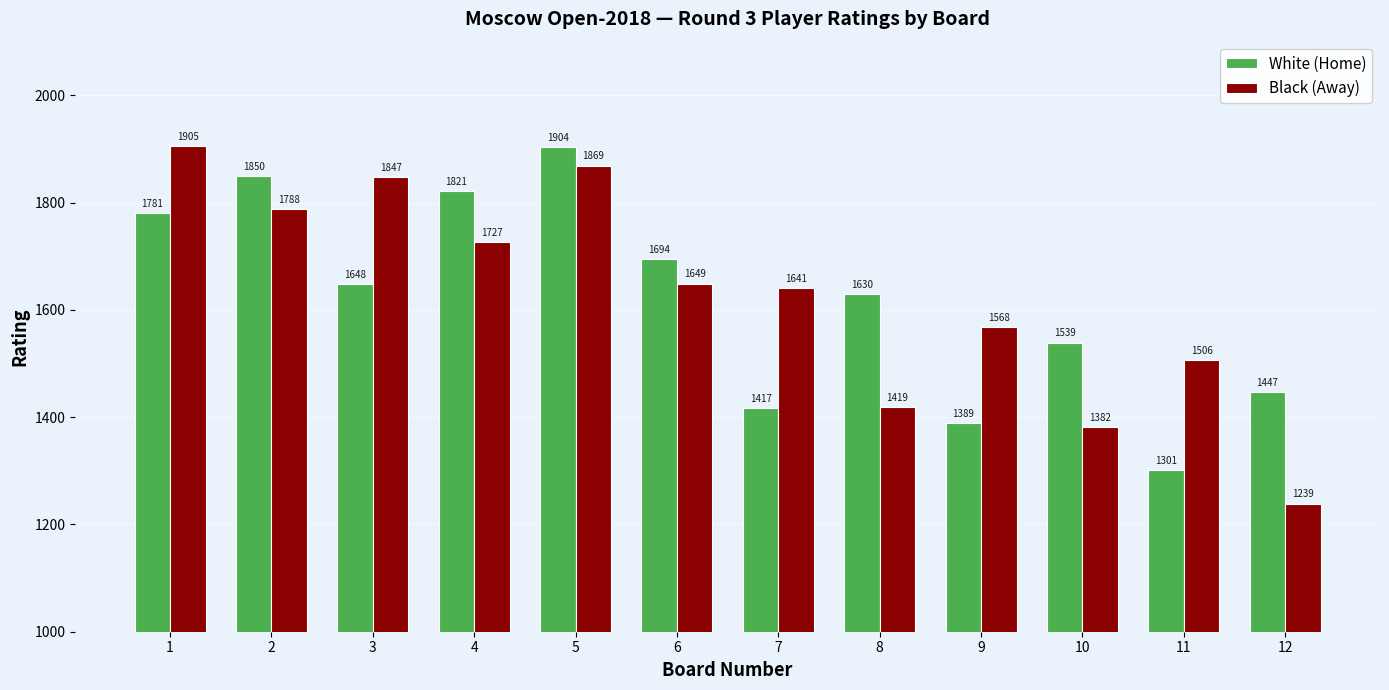

The White (Home) series shows 1694 at 6. True or false?

True